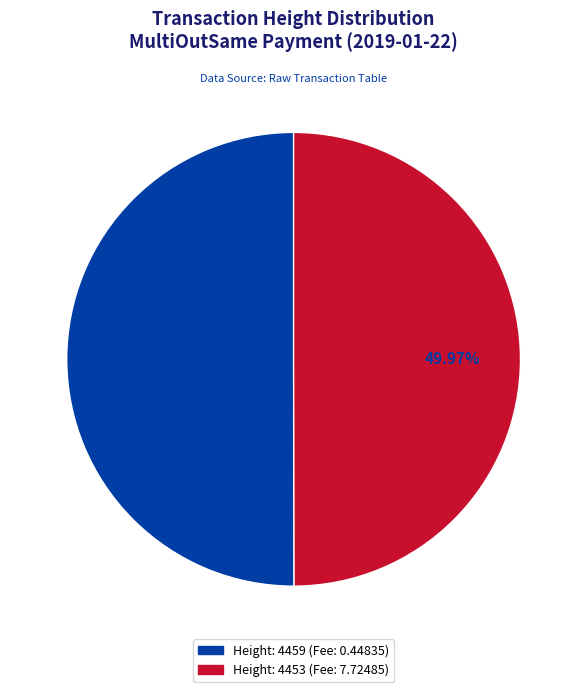

Is there a majority slice in this chart?

Yes